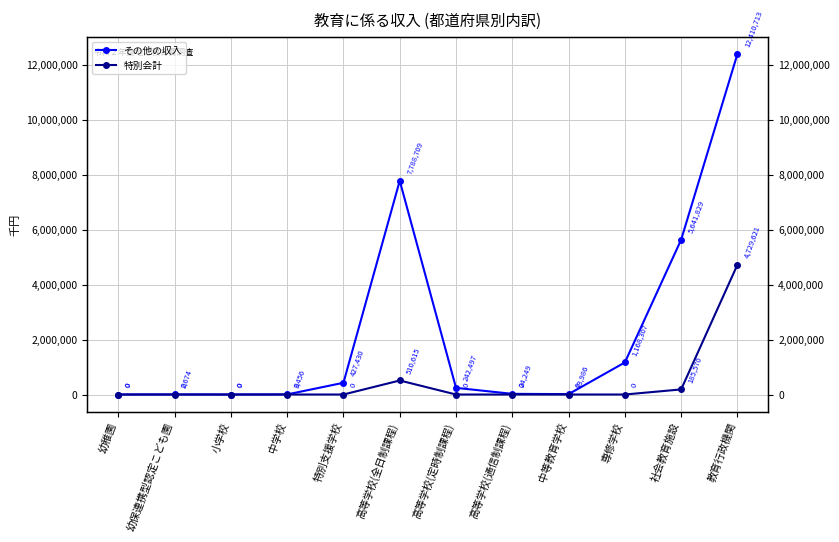

How many distinct data groups are displayed?

2